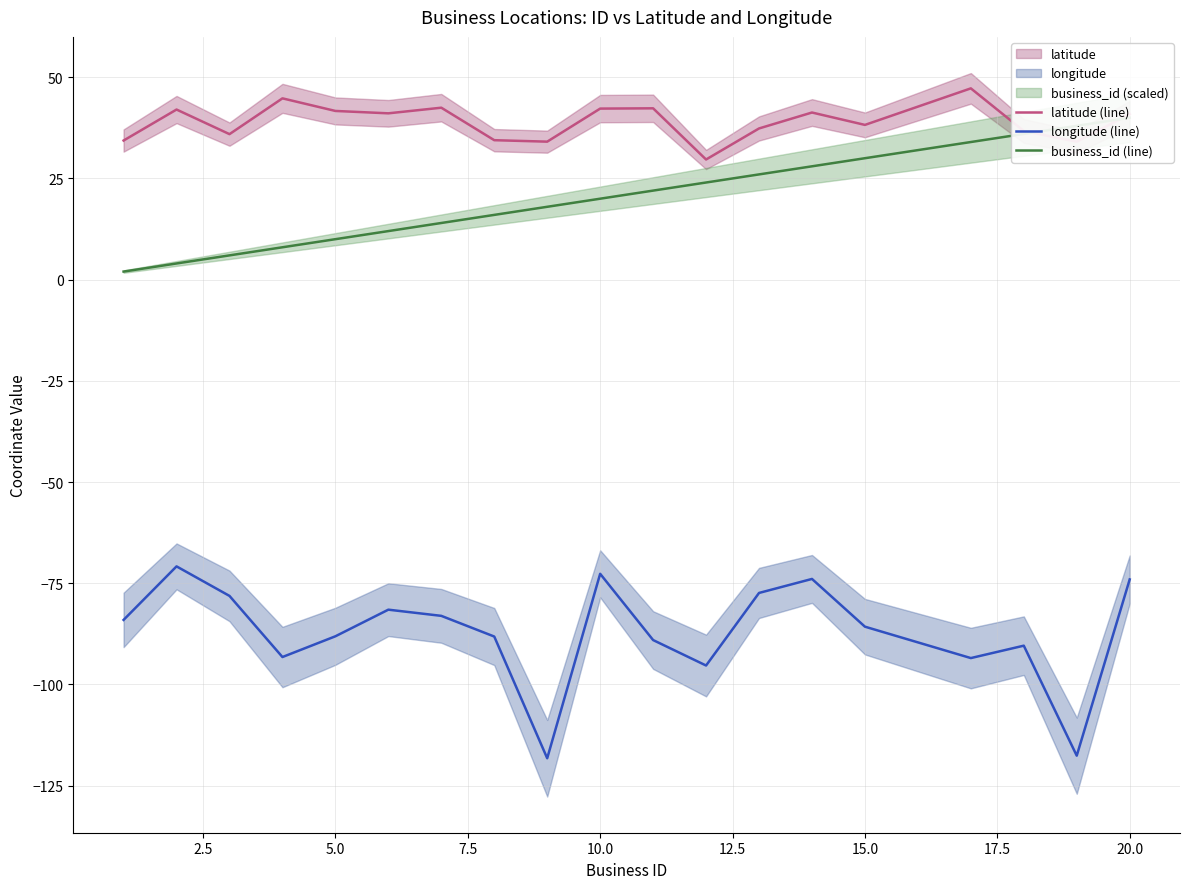

Which series has the largest total across all categories?

latitude (line)